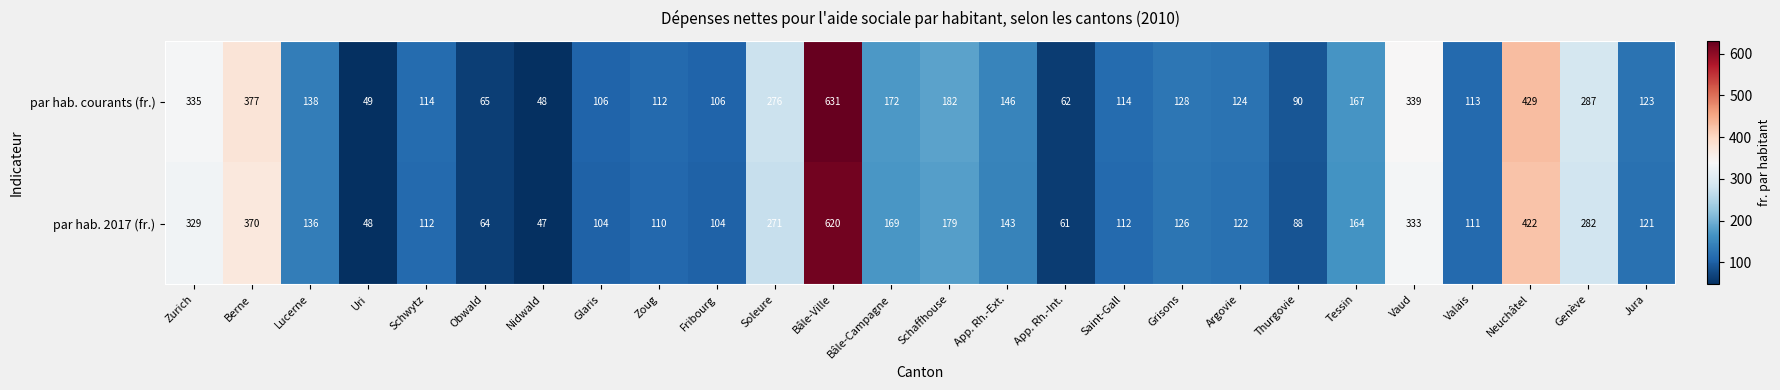

The value of par hab. 2017 (fr.) at Neuchâtel is 422. True or false?

True